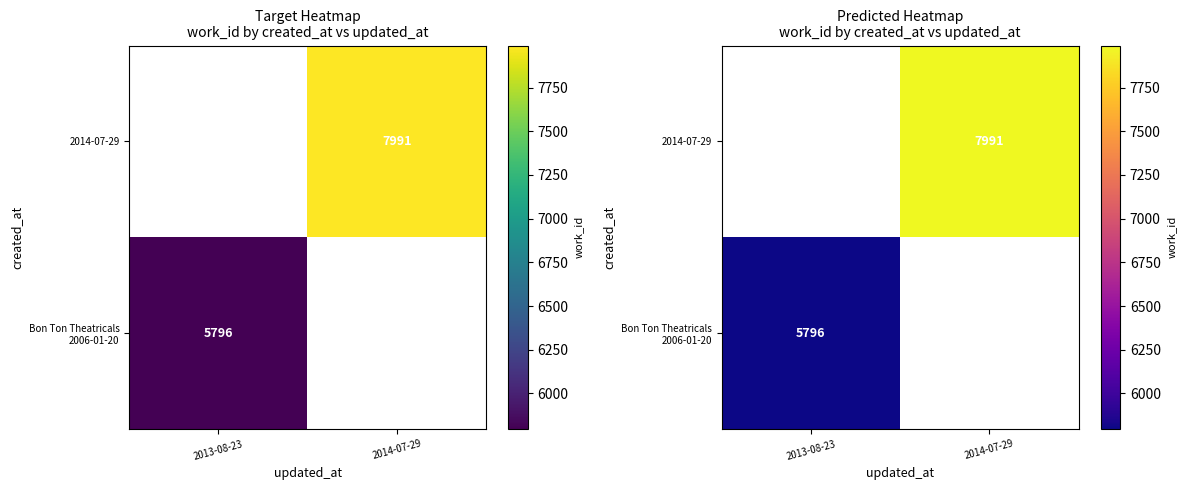

List the series in order of their peak value, highest first.

Bon Ton Theatricals 2006-01-20, 2014-07-29